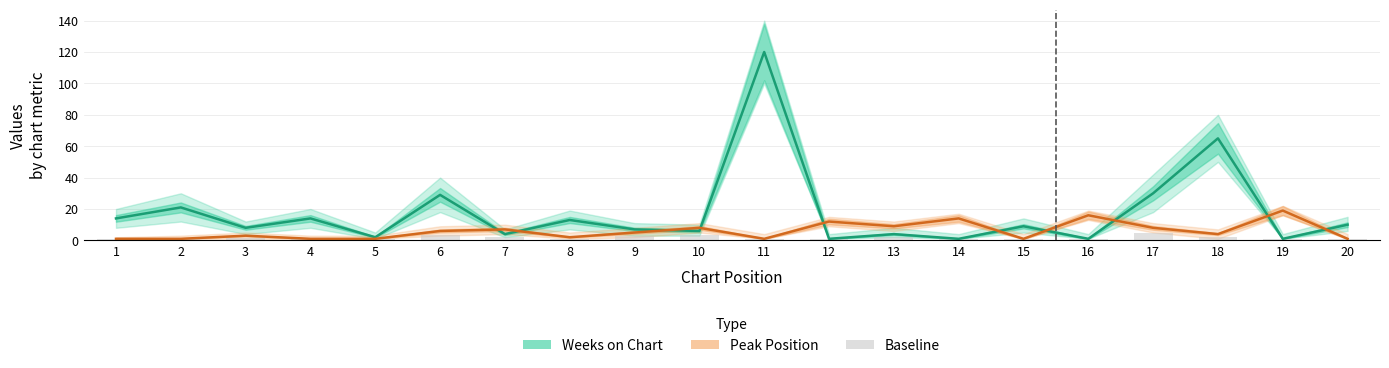

What is the average value of the Peak Position series?

6